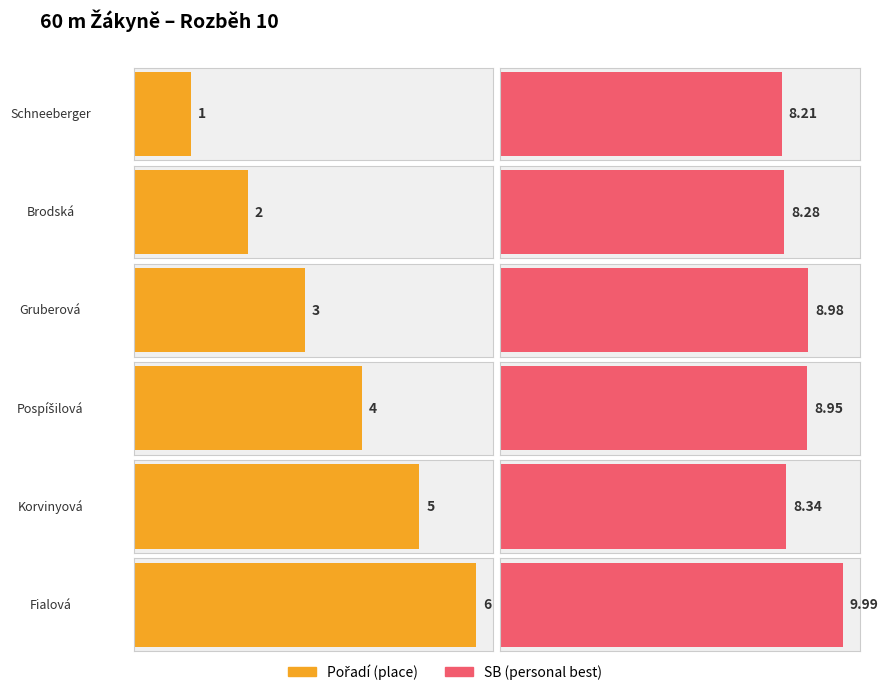

The Pořadí series shows 5.0 at Korvinyová. True or false?

True